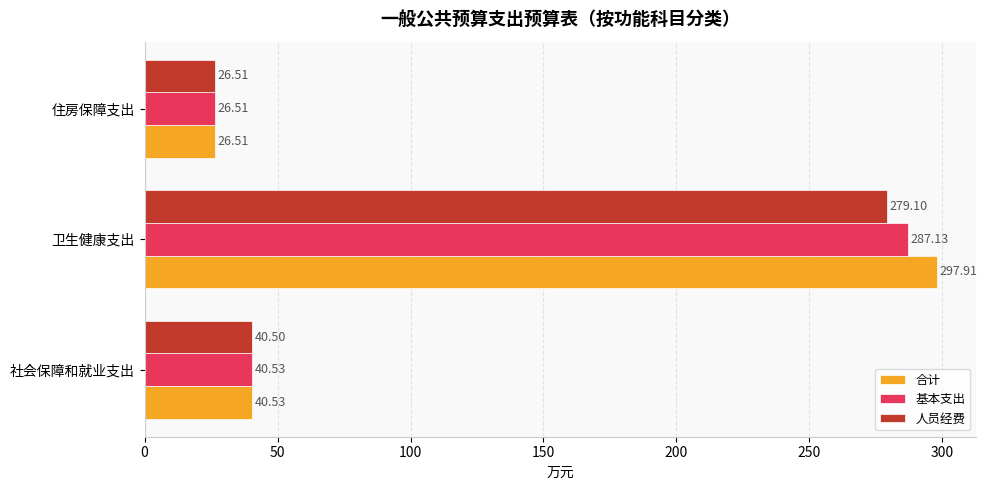

Rank the series by their maximum value, from lowest to highest.

人员经费, 基本支出, 合计